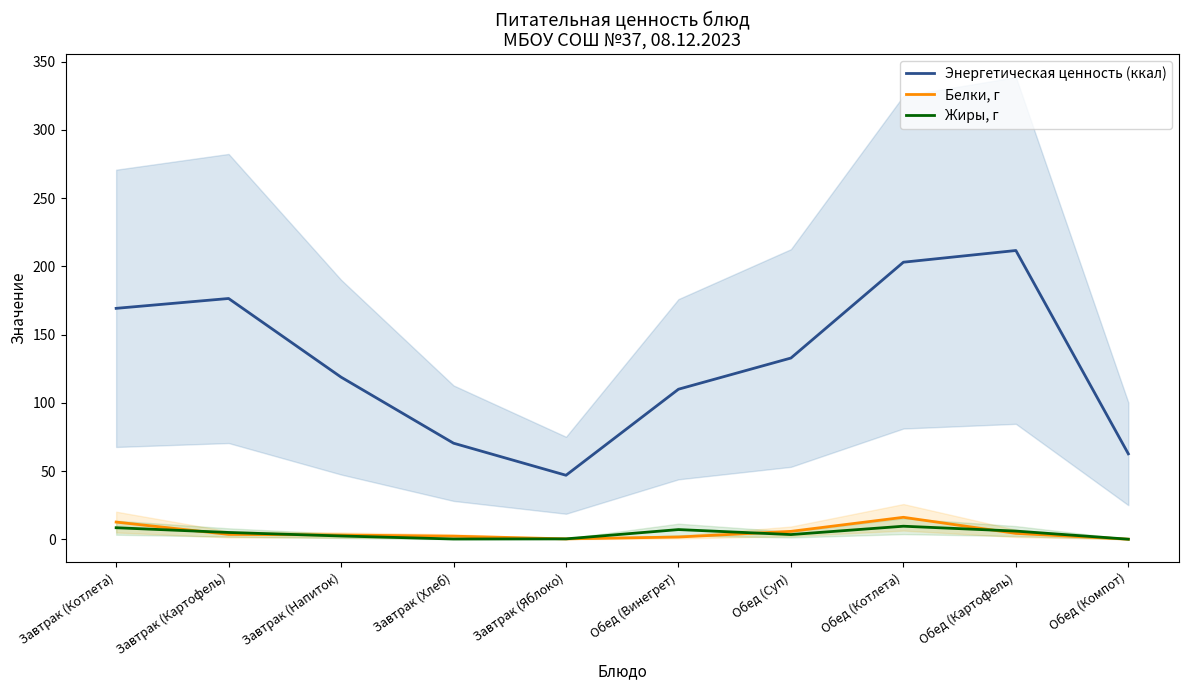

At which category does the chart reach its peak across all series?

Обед (Картофель)